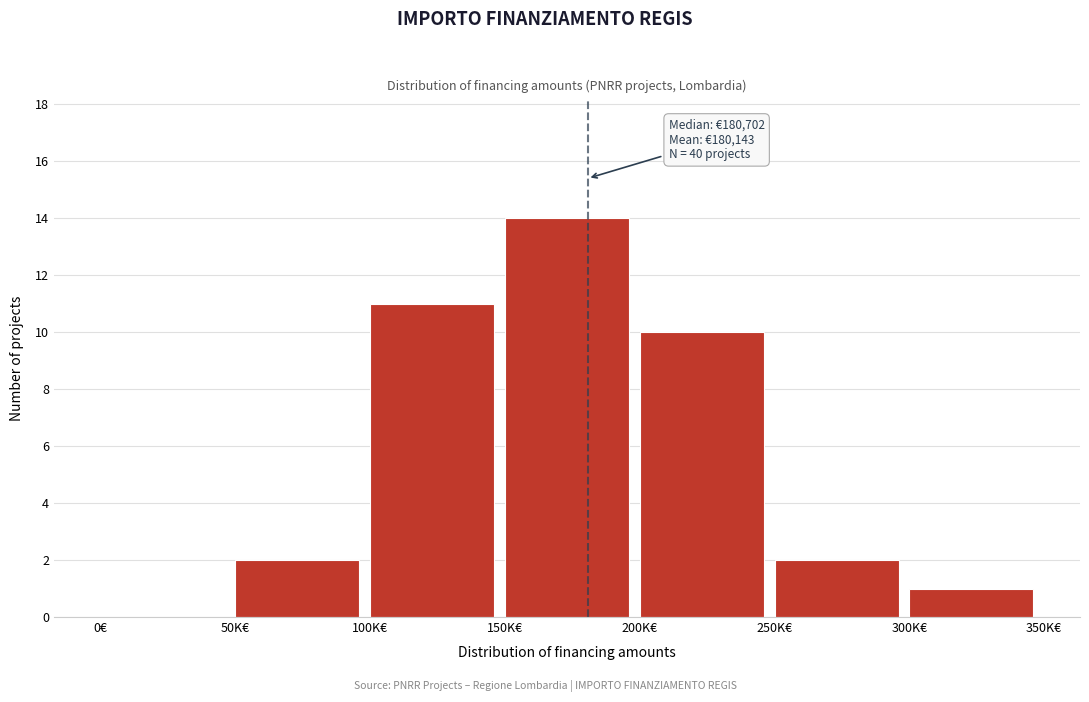

Reading left to right, list all the values displayed in this chart.

0€=0	50K€=2	100K€=11	150K€=14	200K€=10	250K€=2	300K€=1